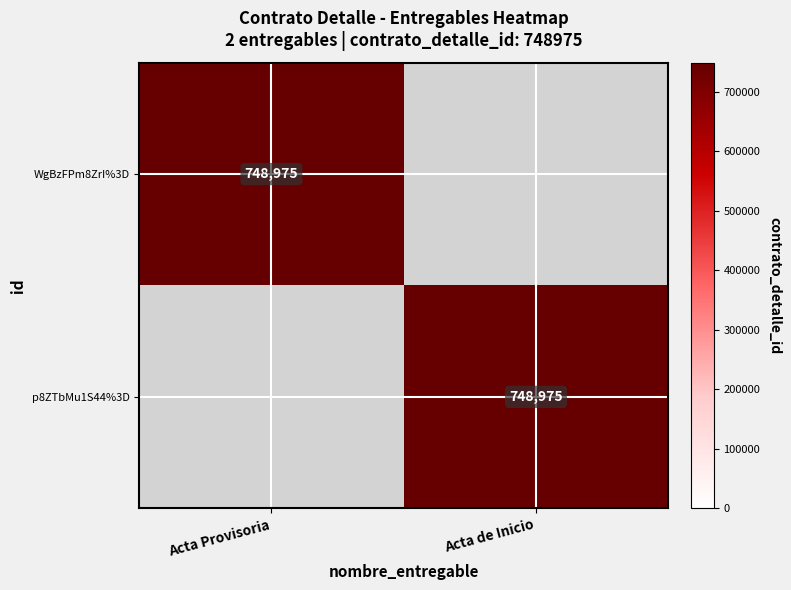

The WgBzFPm8ZrI%3D series shows 239663 at Acta Provisoria. True or false?

False